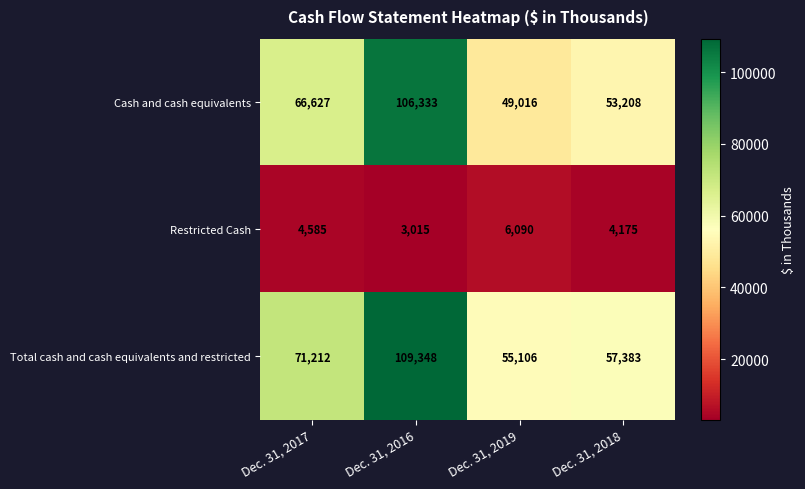

Which label corresponds to the smallest value in the chart?

Dec. 31, 2016